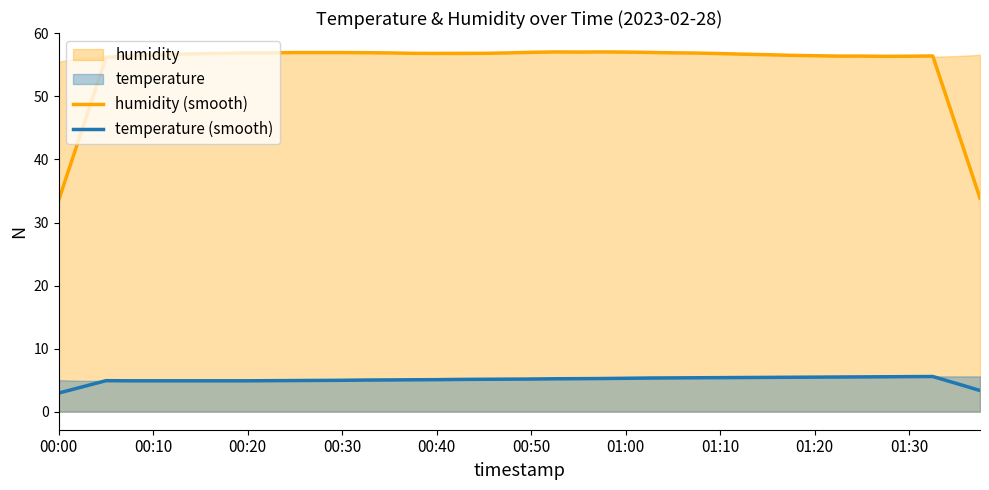

Is it true that humidity (smooth) equals 56.4 at 37?

True